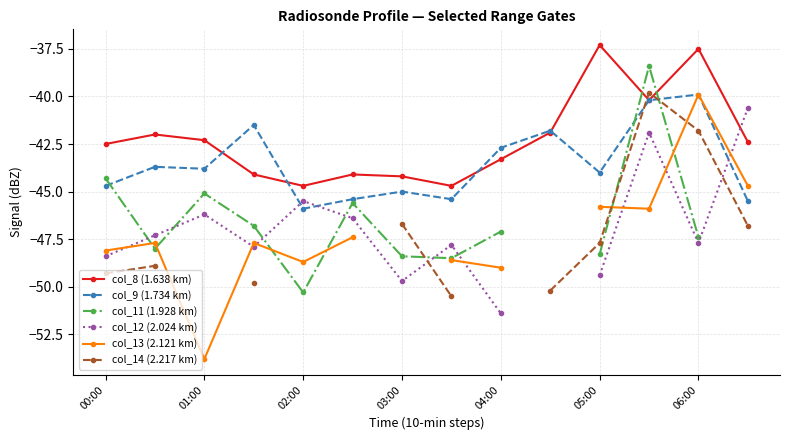

True or false: col_8 (1.638 km) has more than 0 interior local peaks.

True